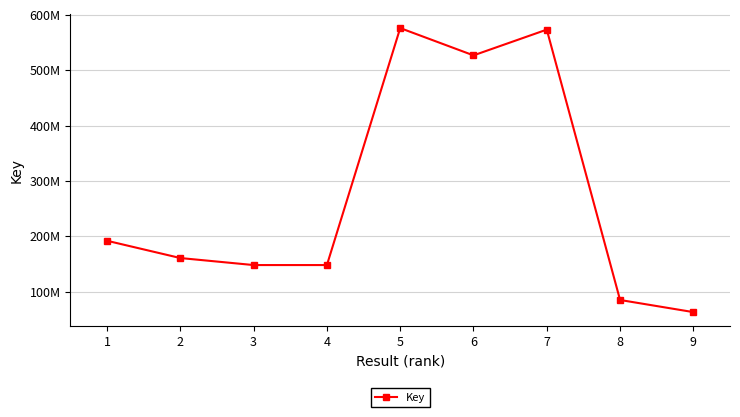

Is this an area chart (filled region under the line)?

No